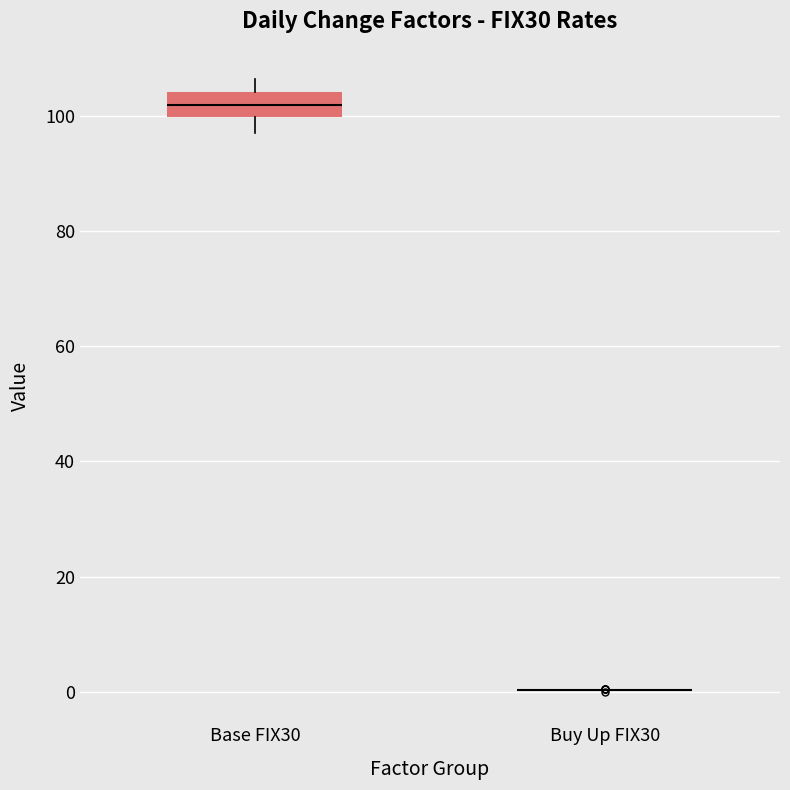

Which box is the tallest, from its lower edge to its upper edge?

Base FIX30